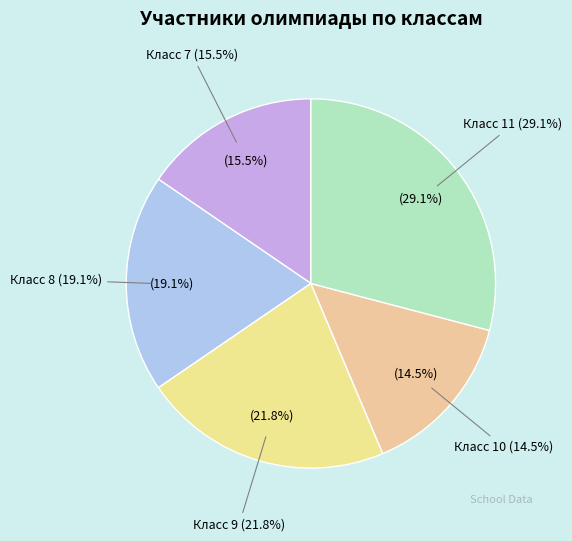

Which slice is the smallest?

10